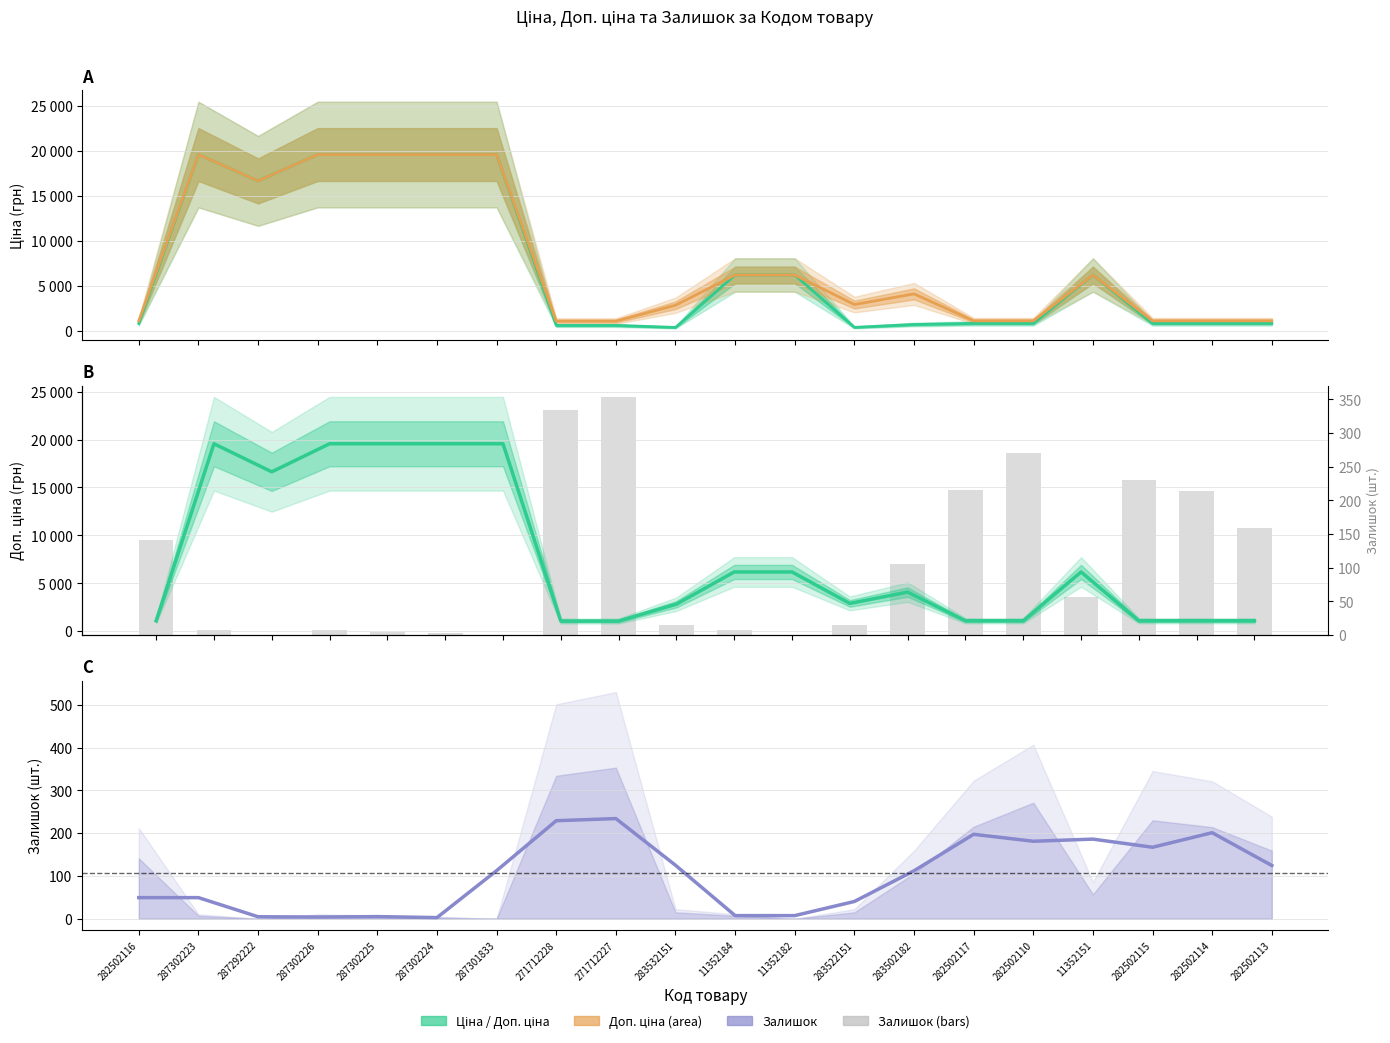

True or false: Залишок (trend) has a value of 197.3 at 282502117.

True